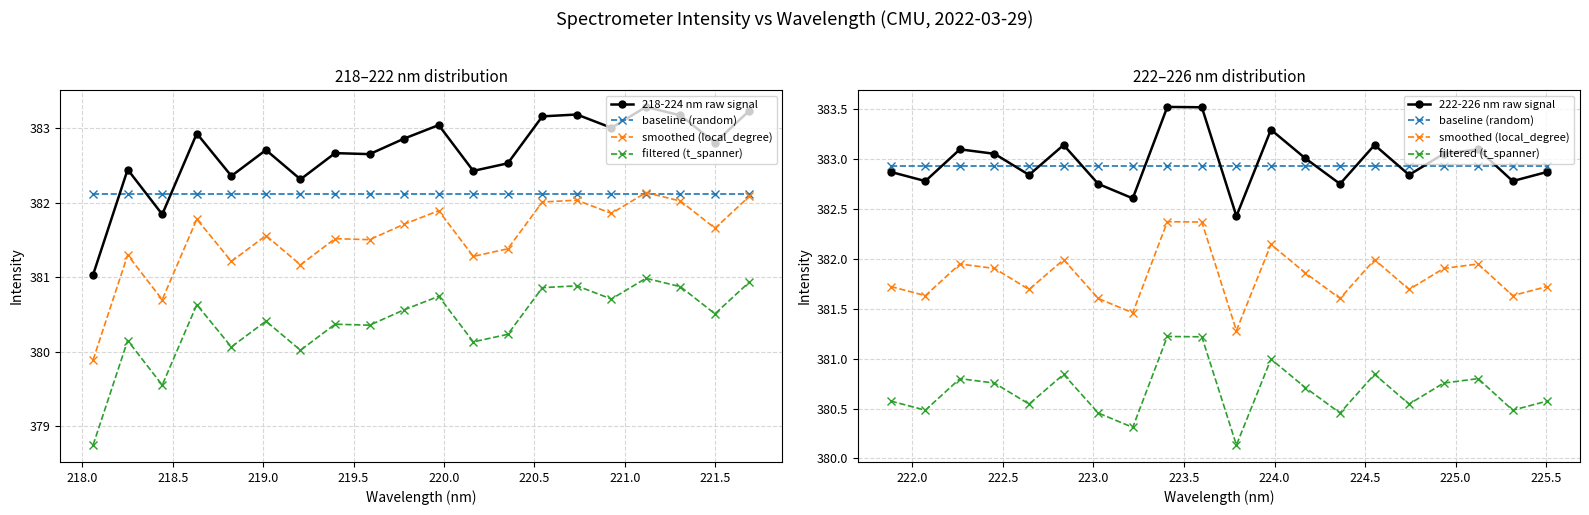

In 222-226 nm raw signal, how many points are lower than both neighbors (excluding endpoints)?

7